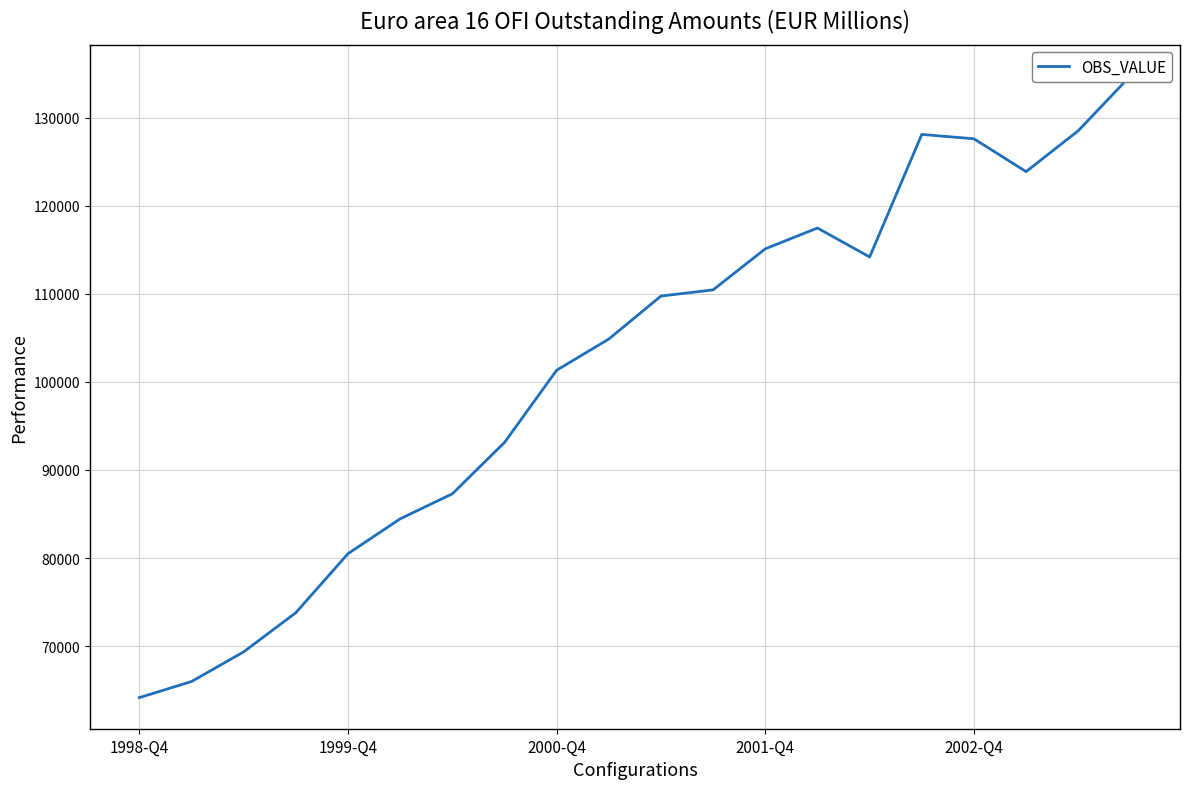

What is the greatest value displayed?

134740.2